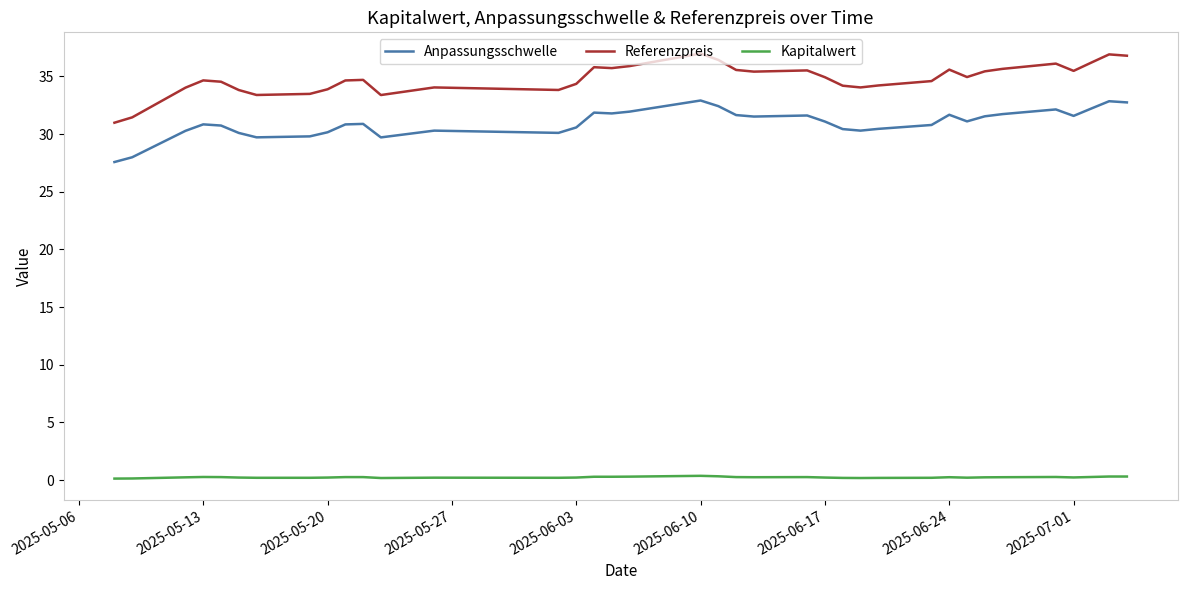

What is the difference between the maximum and minimum values in the Referenzpreis series?

6.0